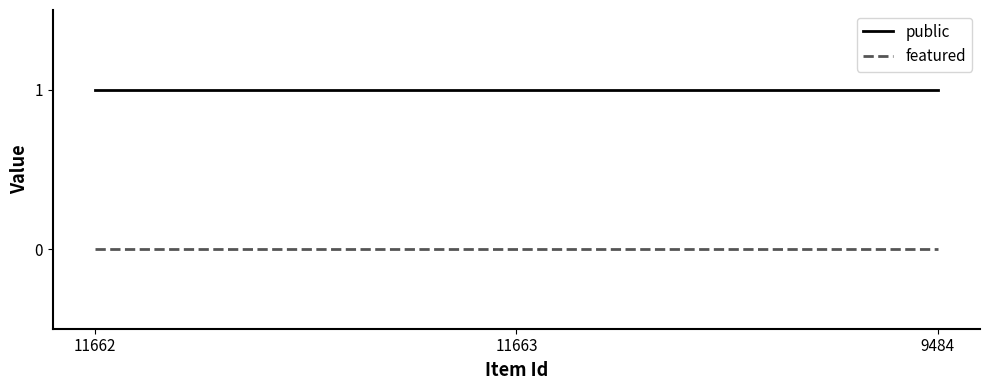

List the series in order of their overall mean, lowest first.

featured, public